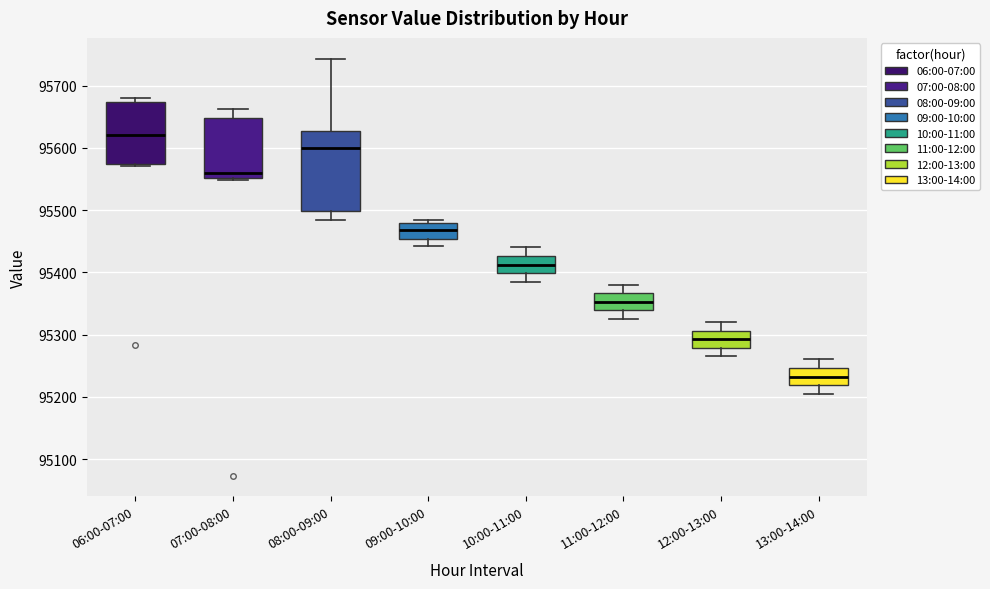

Where does the upper whisker of the box for 07:00-08:00 end on the y-axis? The values are not printed on the chart, so give them approximately, as read against the axis.

95660